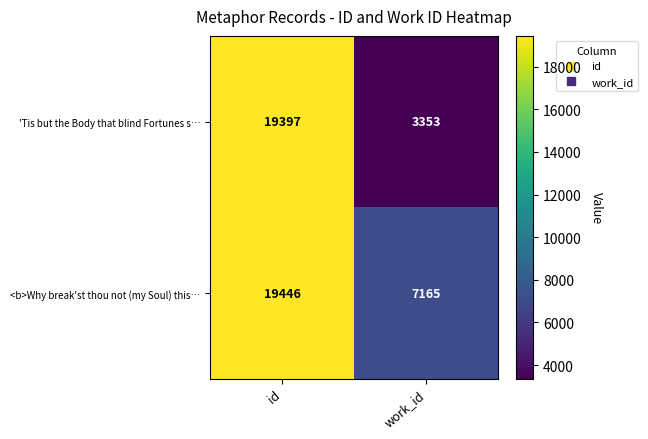

Rank the series by their average value, from highest to lowest.

<b>Why break'st thou not (my Soul) this…, 'Tis but the Body that blind Fortunes s…